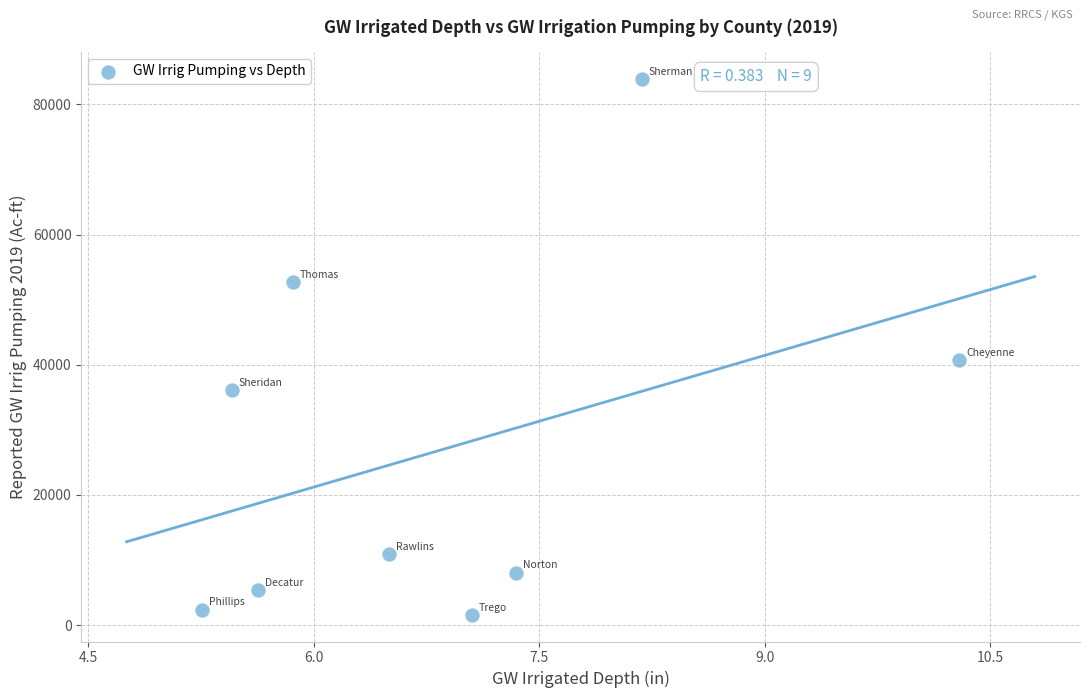

What is the range of X values (max minus min)?

5.0